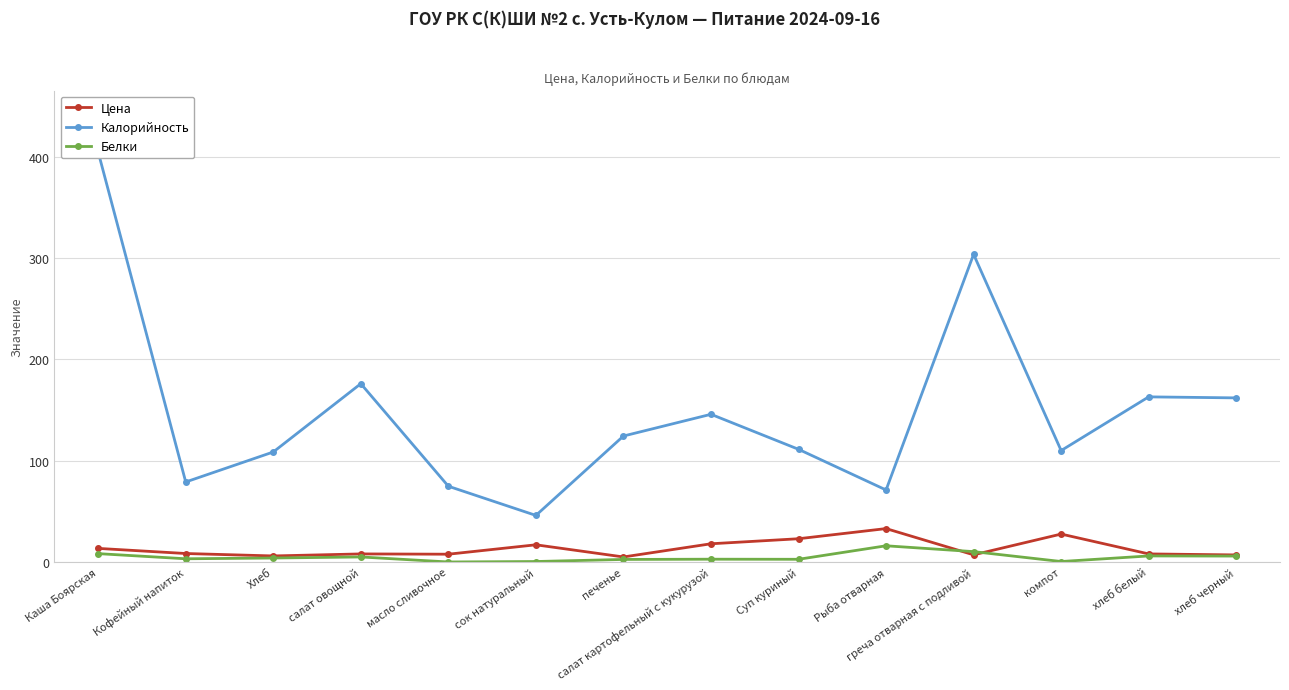

What is the minimum value shown in the chart?

0.1